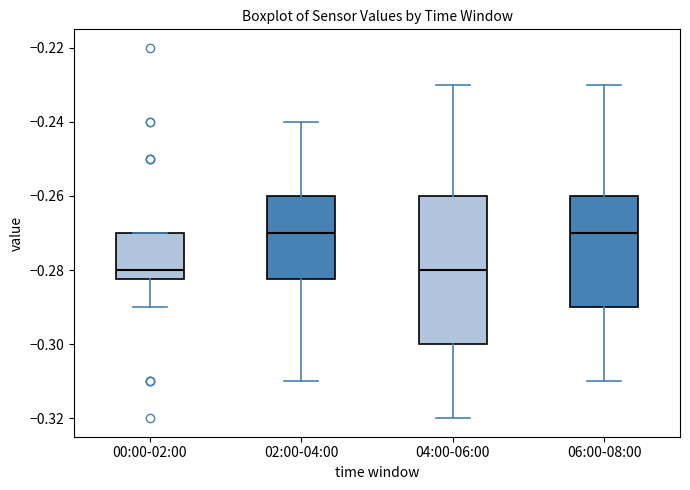

Reading left to right, transcribe this box plot: for each box, give where its median line is, the range the box spans, and where its two whiskers end, as read against the y-axis. The values are not printed on the chart, so give them approximately, as read against the axis.

00:00-02:00: median -0.280, box -0.282 to -0.270, whiskers -0.290 to -0.270
02:00-04:00: median -0.270, box -0.282 to -0.260, whiskers -0.310 to -0.240
04:00-06:00: median -0.280, box -0.300 to -0.260, whiskers -0.320 to -0.230
06:00-08:00: median -0.270, box -0.290 to -0.260, whiskers -0.310 to -0.230